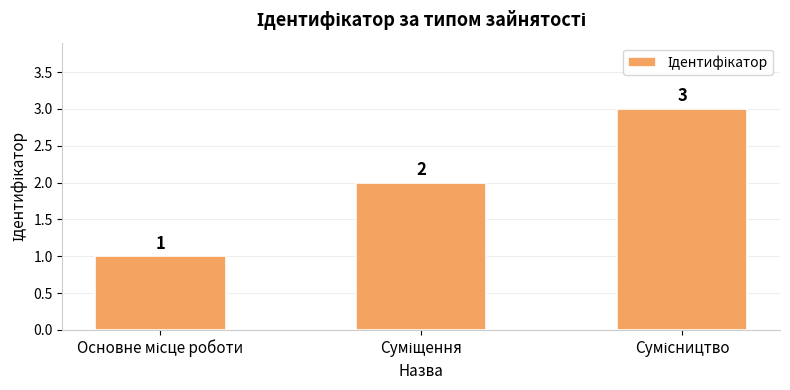

Count the values in the range 1 to 3.

3